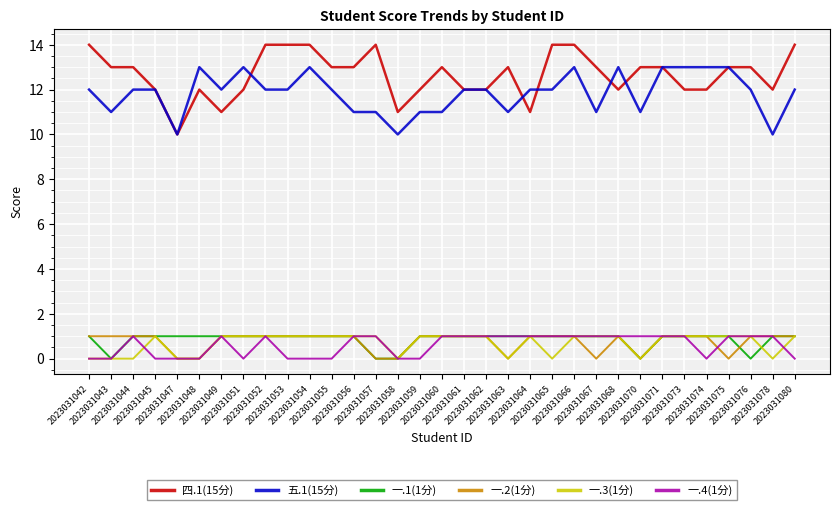

What is the lowest value of the 四.1(15分) series?

10